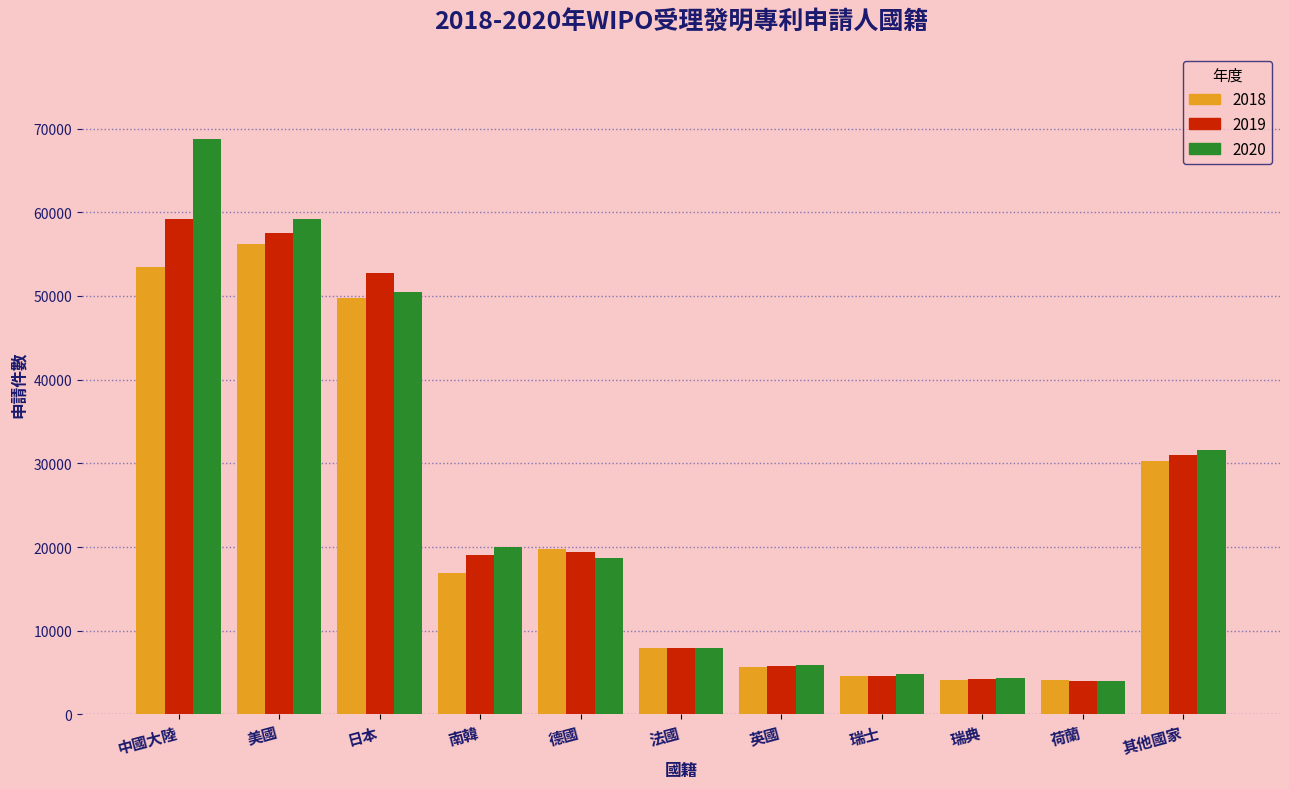

What is the lowest value of the 2019 series?

4055